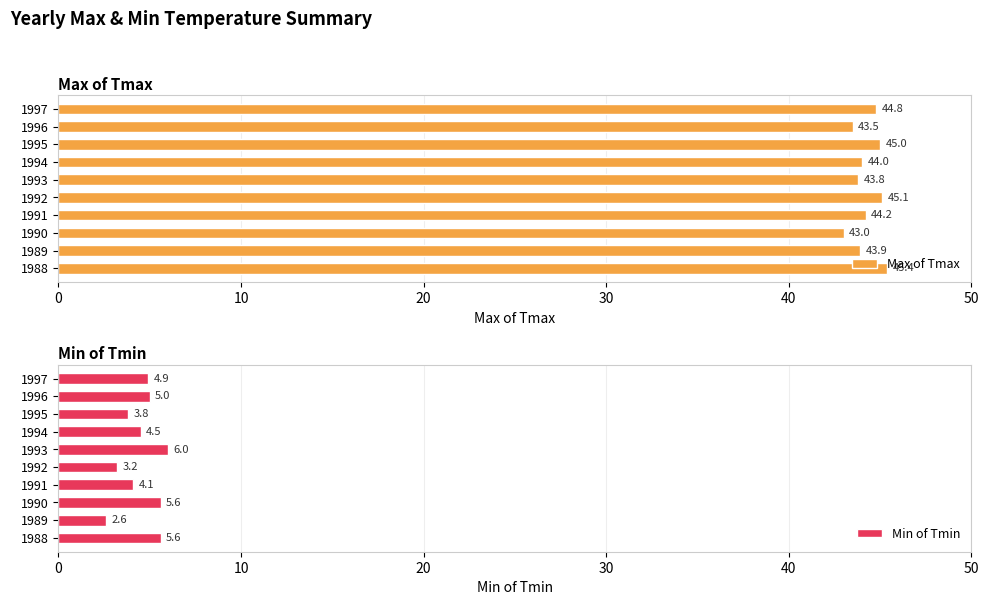

Which series has the largest total across all categories?

Max of Tmax